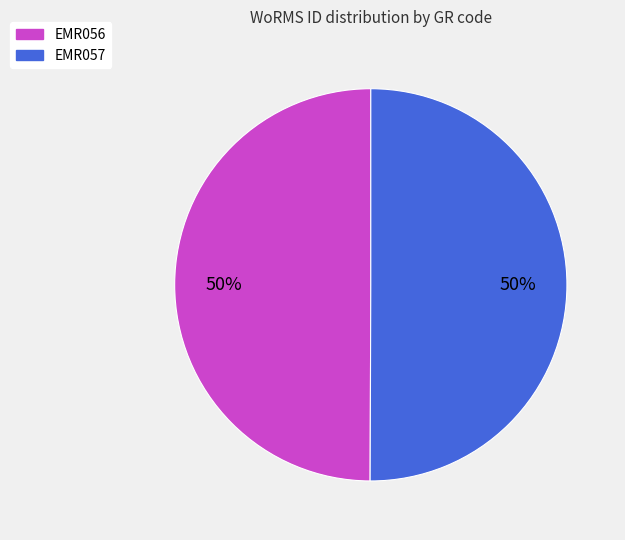

To the nearest percent, what is the average slice percentage?

50%